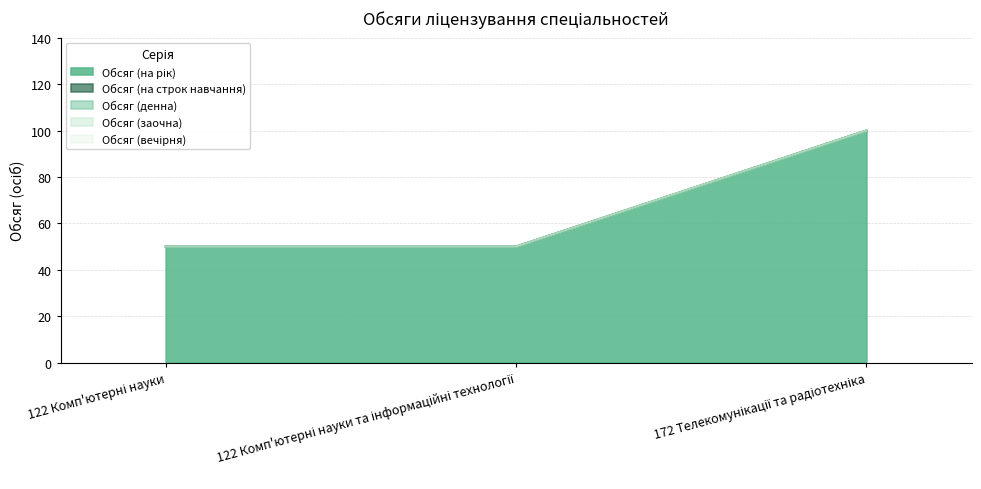

What position from the right is 122 Комп'ютерні науки?

3